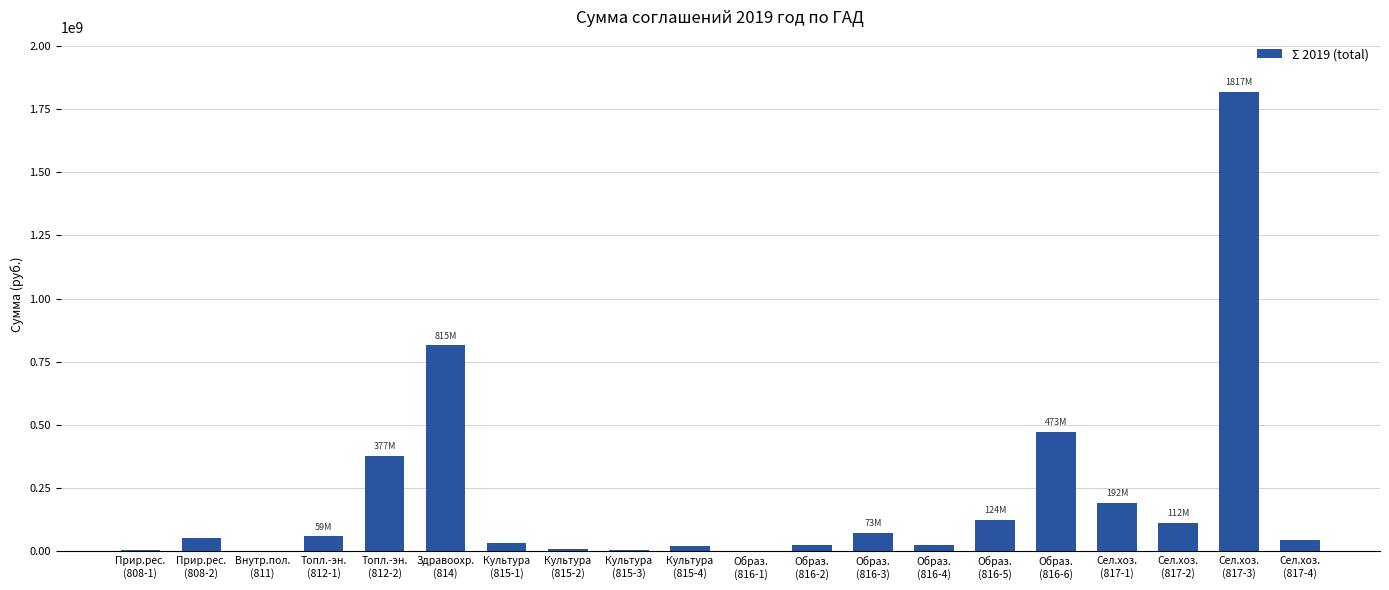

What is the greatest value displayed?

1817392283